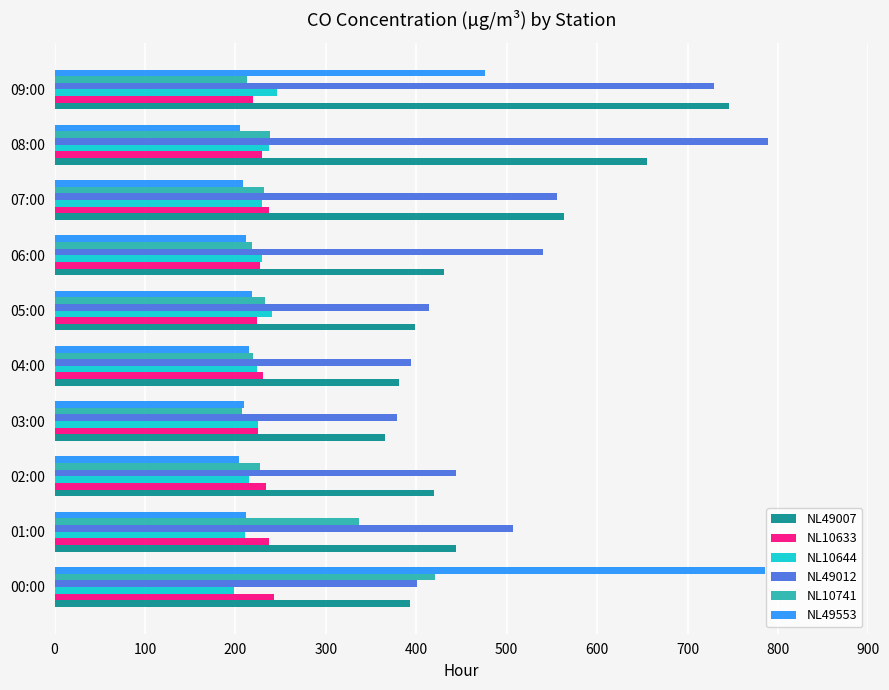

Which series has the widest spread of values?

NL49553